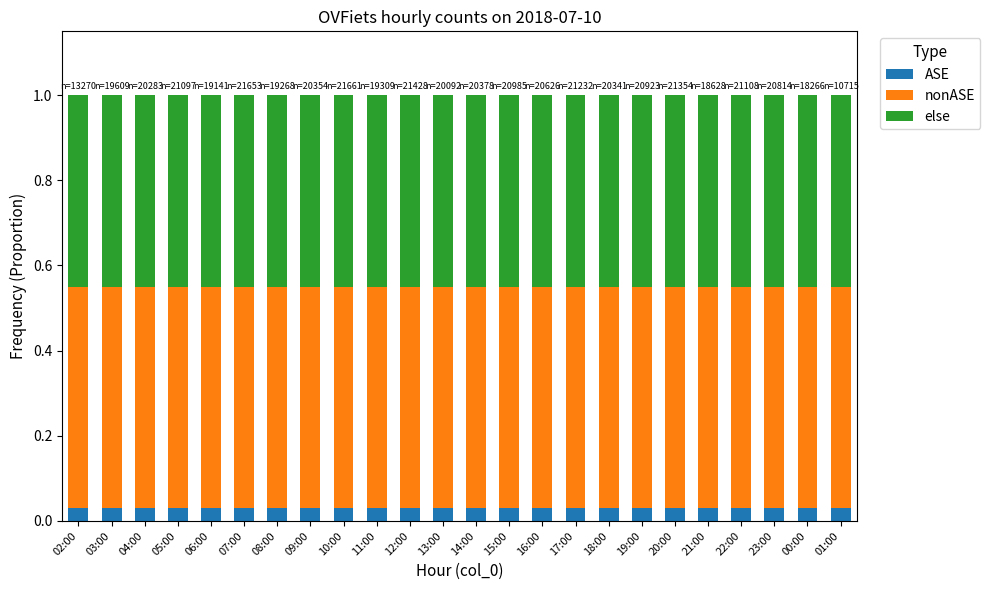

What is the total value across all series at 01:00?

1.0